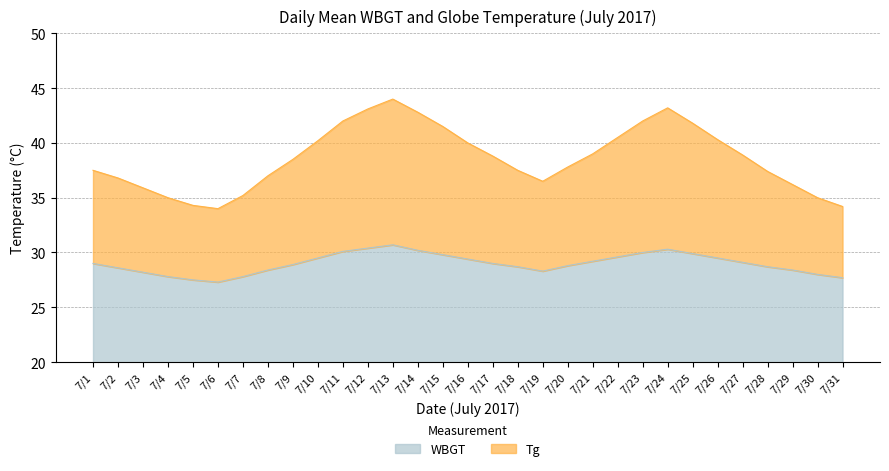

Which series has the largest total across all categories?

Tg